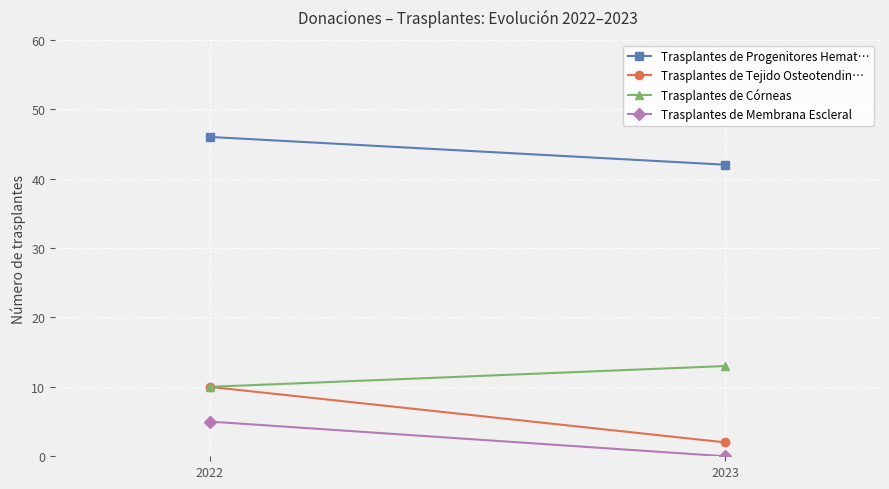

At which category is the sum across all series the highest?

2022